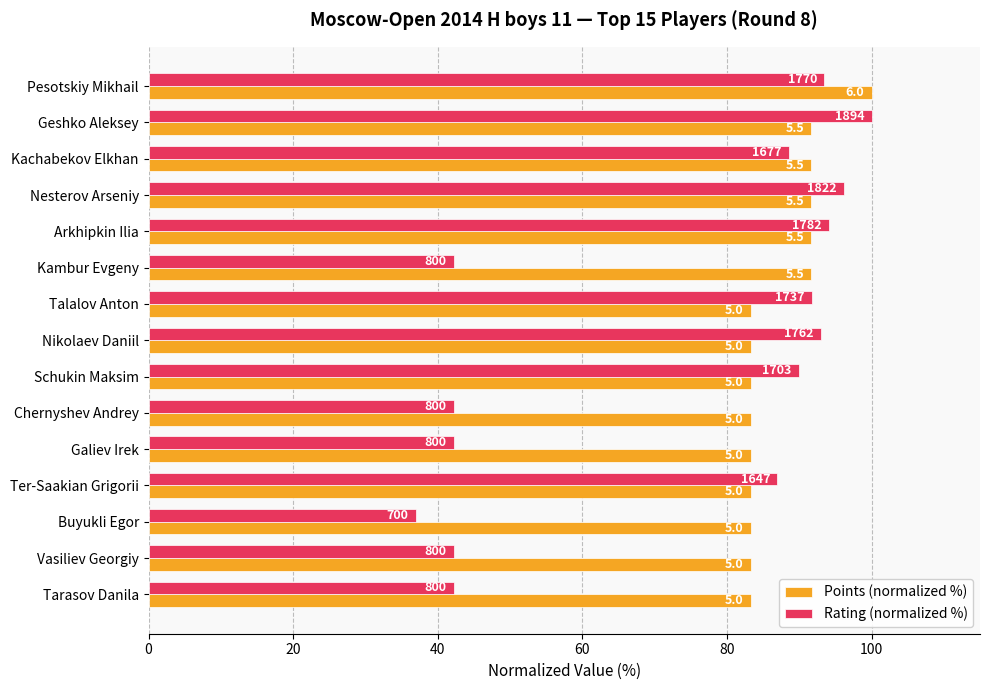

What are all the series names shown in the legend?

Points (normalized %), Rating (normalized %)